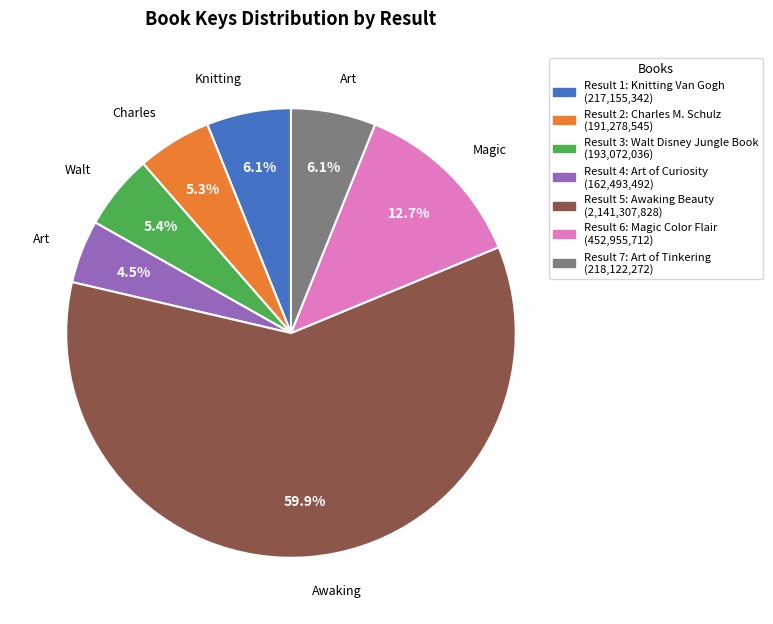

Is there any slice that represents more than half of the pie?

Yes